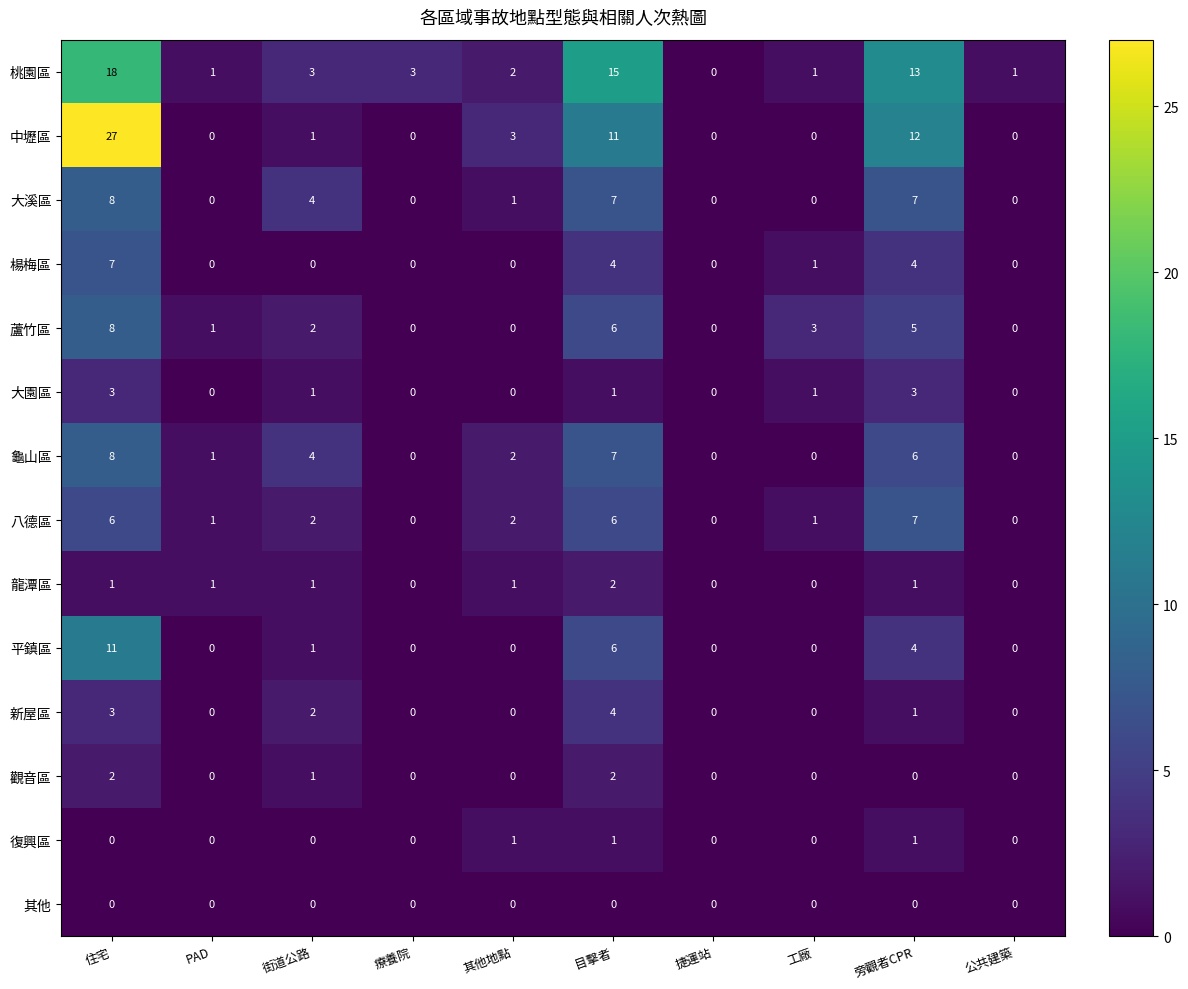

The value of 平鎮區 at 其他地點 is 0. True or false?

True